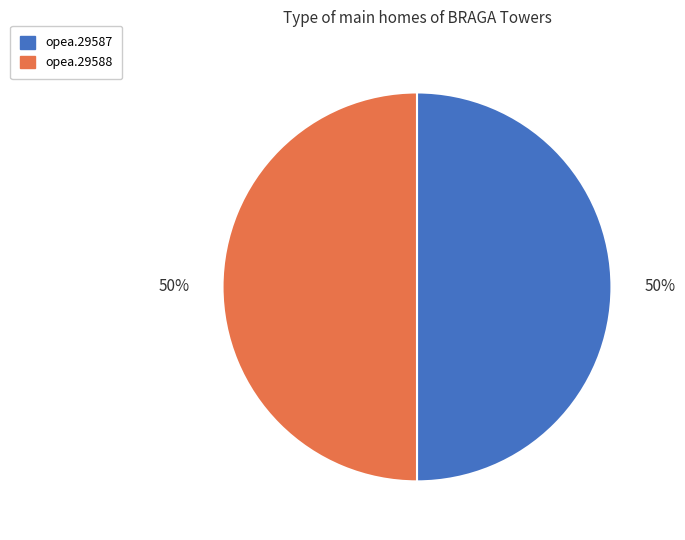

Do opea.29587 and opea.29588 together represent more than half of the pie?

Yes